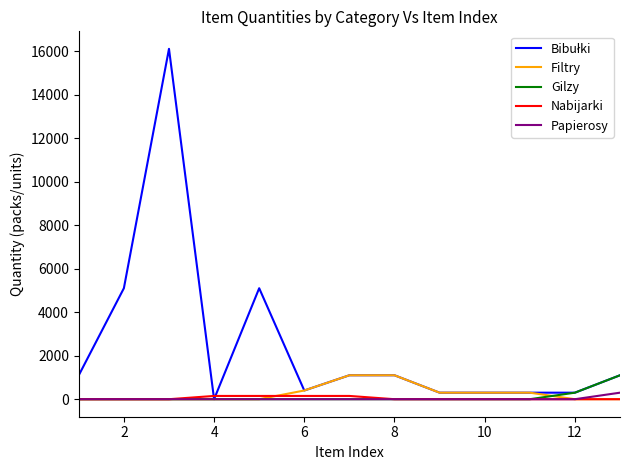

What is the maximum value for Filtry?

1100